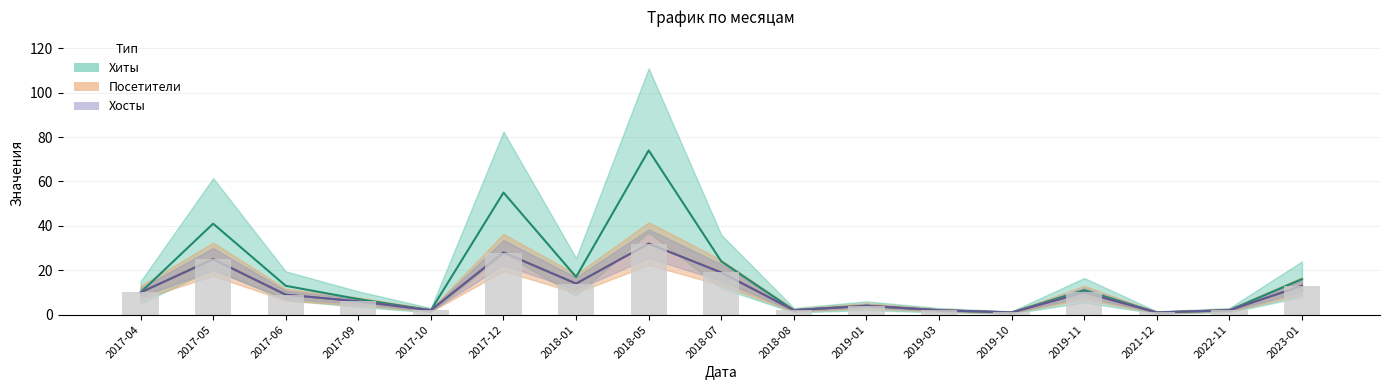

What is the label of the 2nd bar from the right?

2022-11